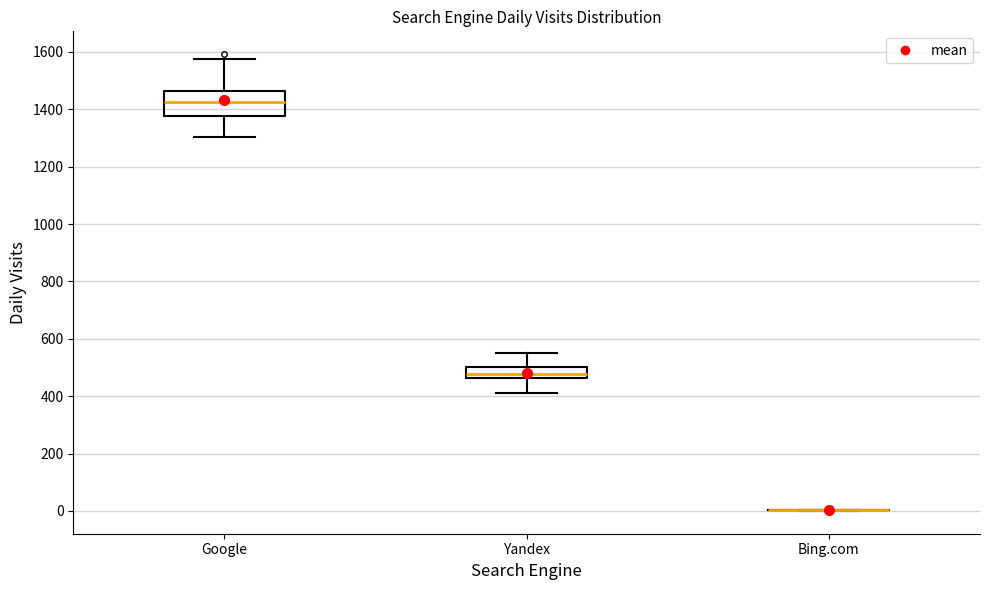

Where does the median line of the box for Yandex sit on the y-axis? The values are not printed on the chart, so give them approximately, as read against the axis.

480